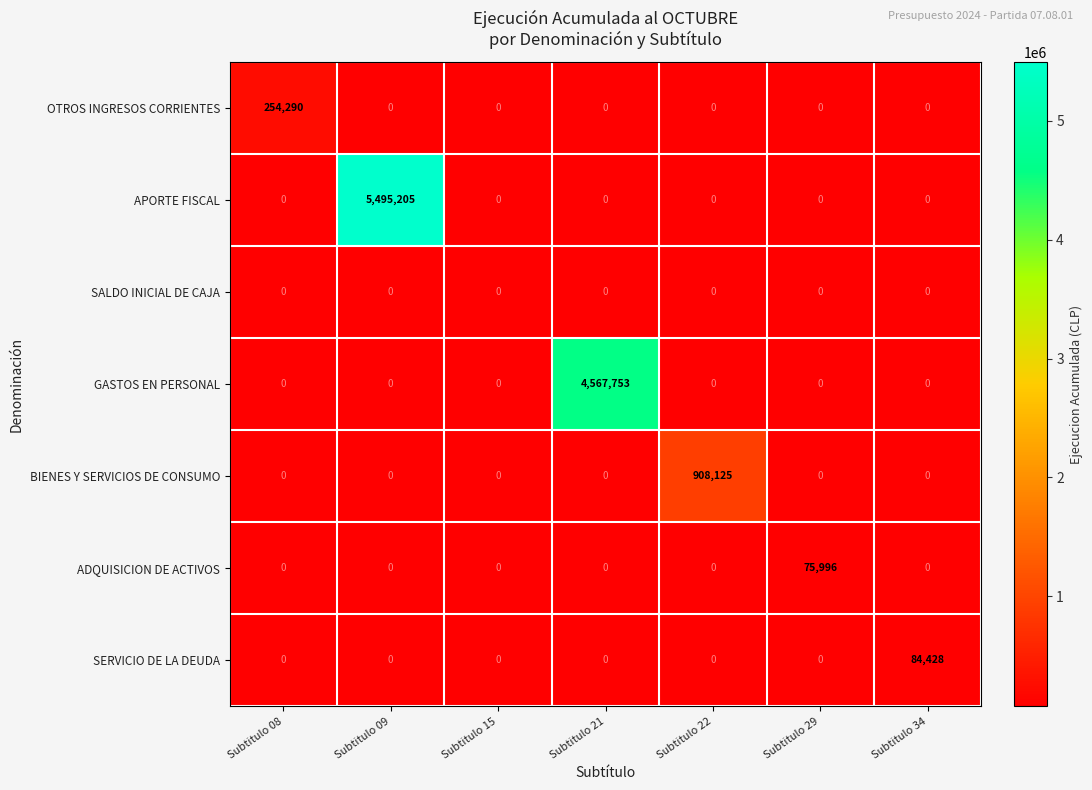

Is it true that BIENES Y SERVICIOS DE CONSUMO equals 908125 at Subtitulo 22?

True